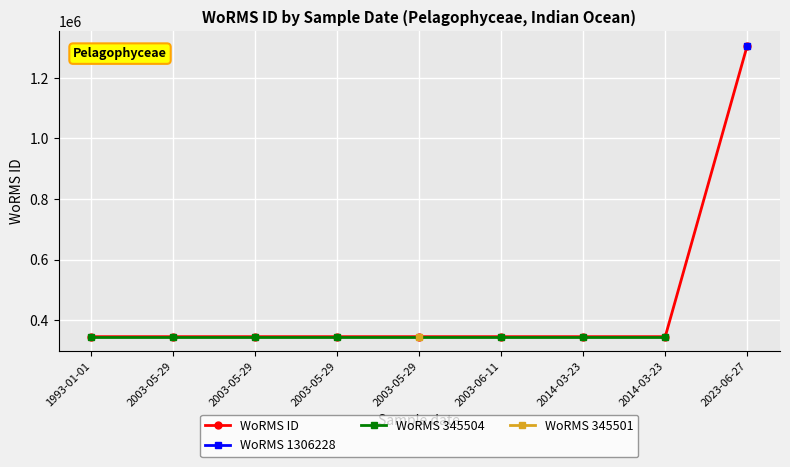

Is the value of Pelagophyceae at 2003-05-29 greater than the value of WoRMS ID at 2003-05-29?

No